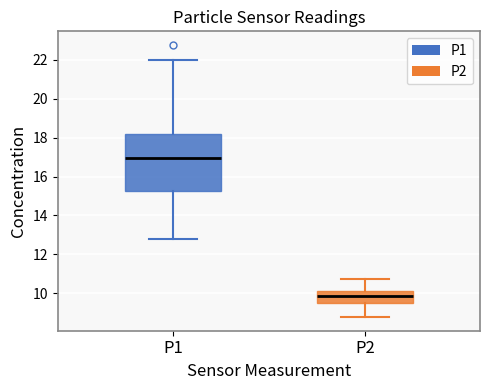

Comparing the boxes themselves (not the whiskers), which one is the tallest?

P1